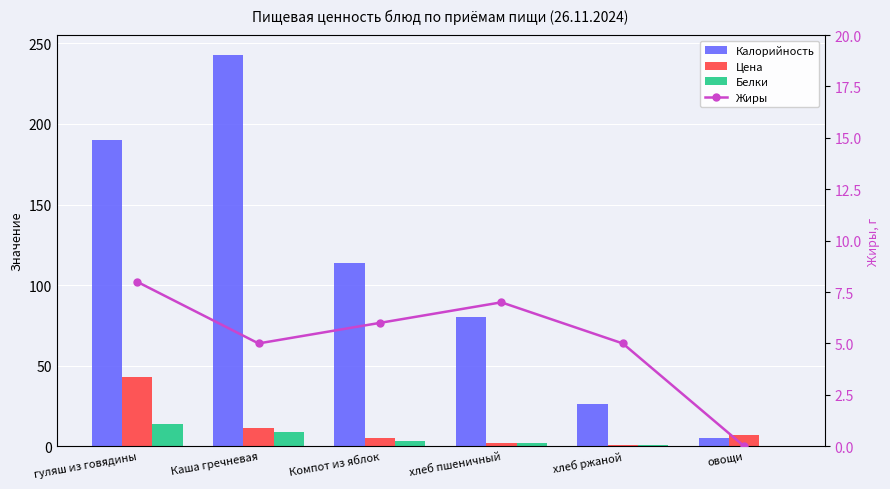

Reading left to right, what are all the values shown in this chart?

Калорийность: гуляш из говядины=190.0	Каша гречневая=243.0	Компот из яблок=114.0	хлеб пшеничный=80.0	хлеб ржаной=26.0	овощи=5.0
Цена: гуляш из говядины=43.2	Каша гречневая=11.5	Компот из яблок=5.0	хлеб пшеничный=1.8	хлеб ржаной=0.7	овощи=6.9
Белки: гуляш из говядины=14.0	Каша гречневая=9.0	Компот из яблок=3.0	хлеб пшеничный=2.0	хлеб ржаной=1.0	овощи=0.0
Жиры: гуляш из говядины=8.0	Каша гречневая=5.0	Компот из яблок=6.0	хлеб пшеничный=7.0	хлеб ржаной=5.0	овощи=0.0